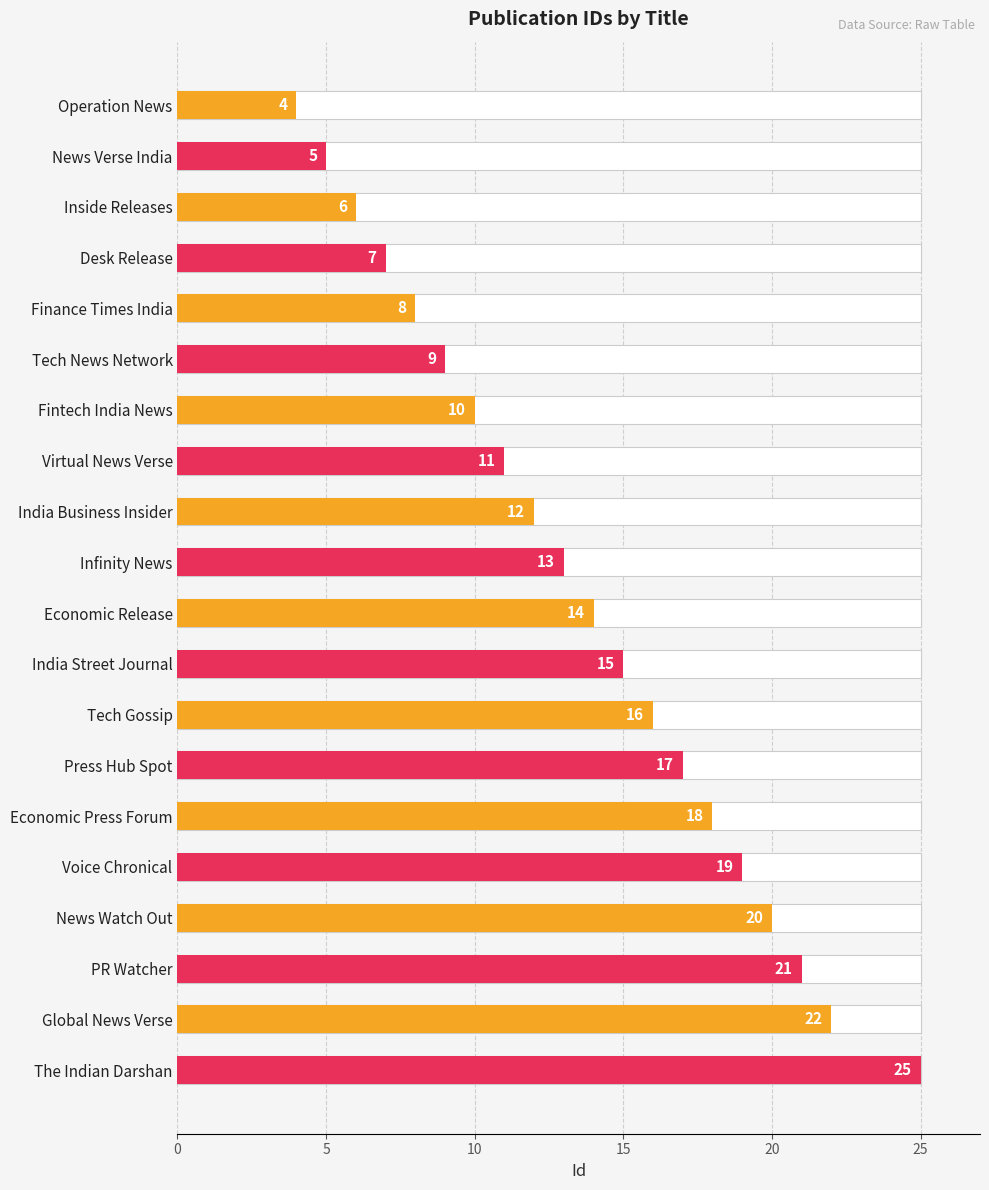

How many bars are there in total?

20